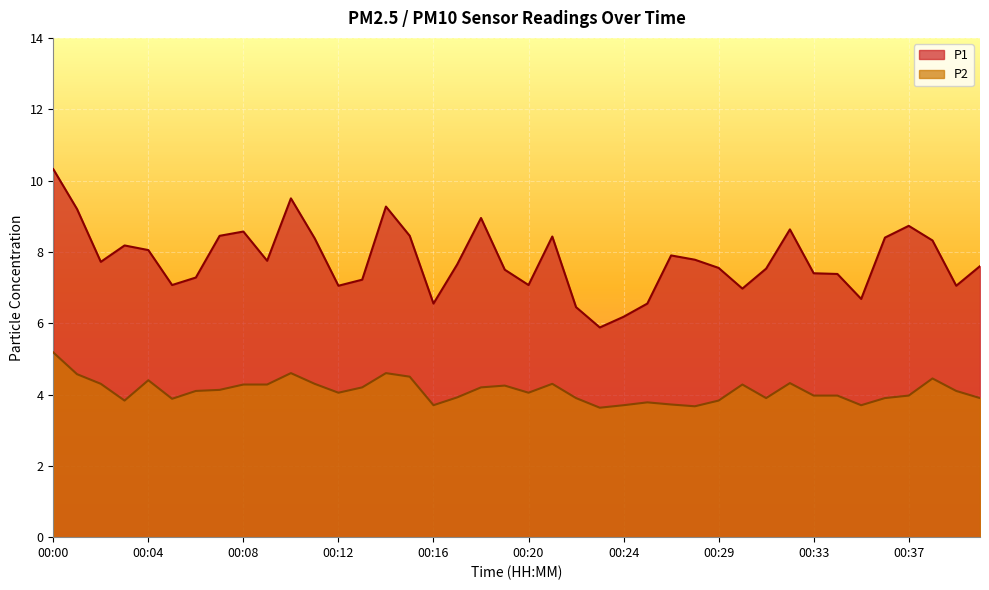

What is the total value across all series at 00:12?

11.1